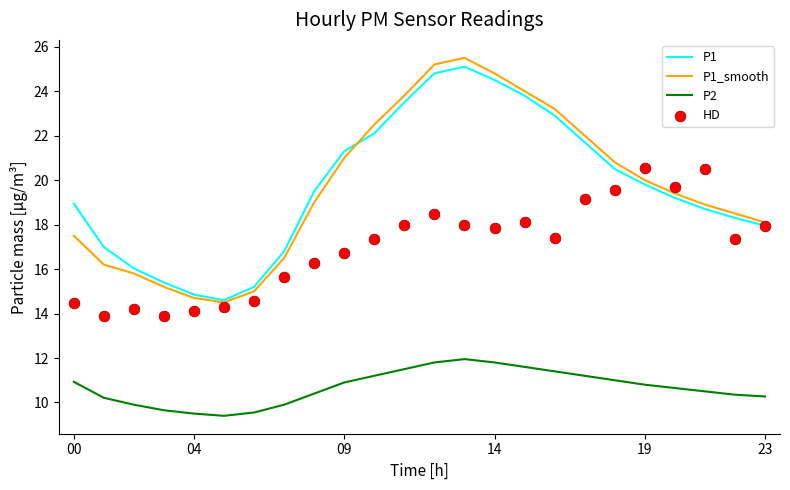

At how many categories does at least one series exceed 23?

6